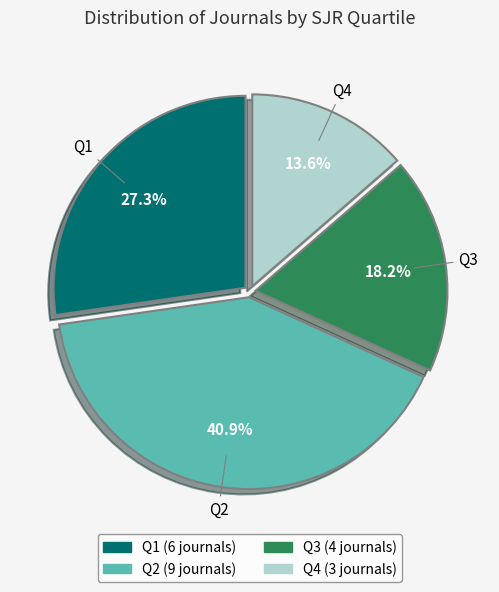

Combined, what portion of the pie is Q2 and Q4?

54.5%